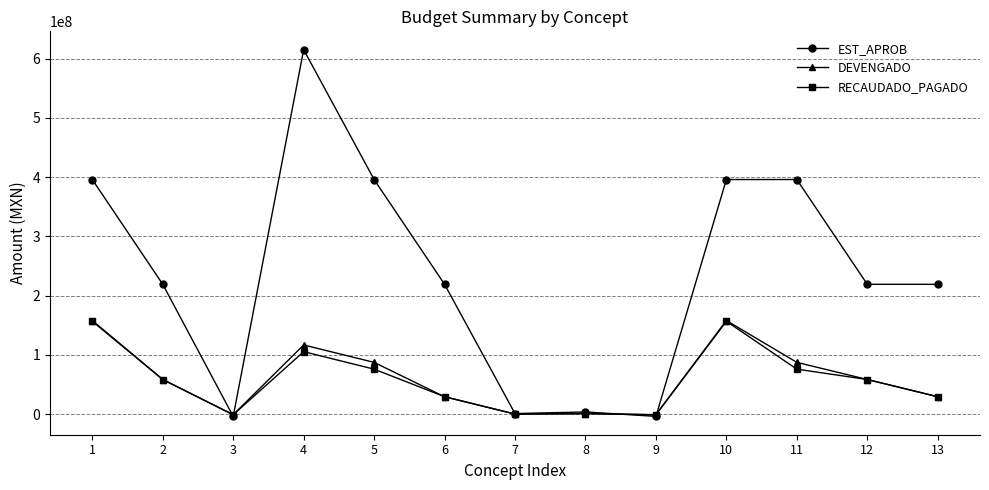

Read the RECAUDADO_PAGADO value at 9.

-936000.0